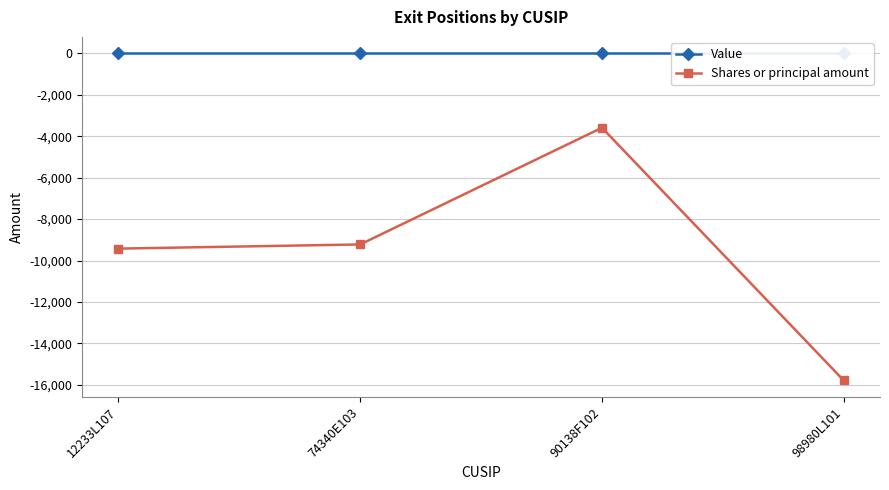

True or false: Value and Shares or principal amount cross at least once.

False